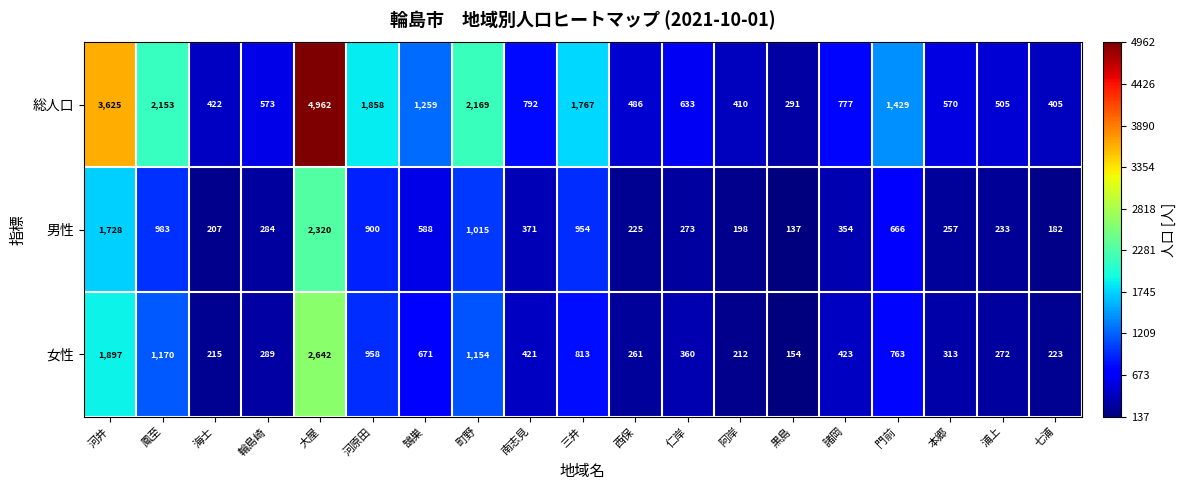

At which label is 総人口 closest to 2626?

町野